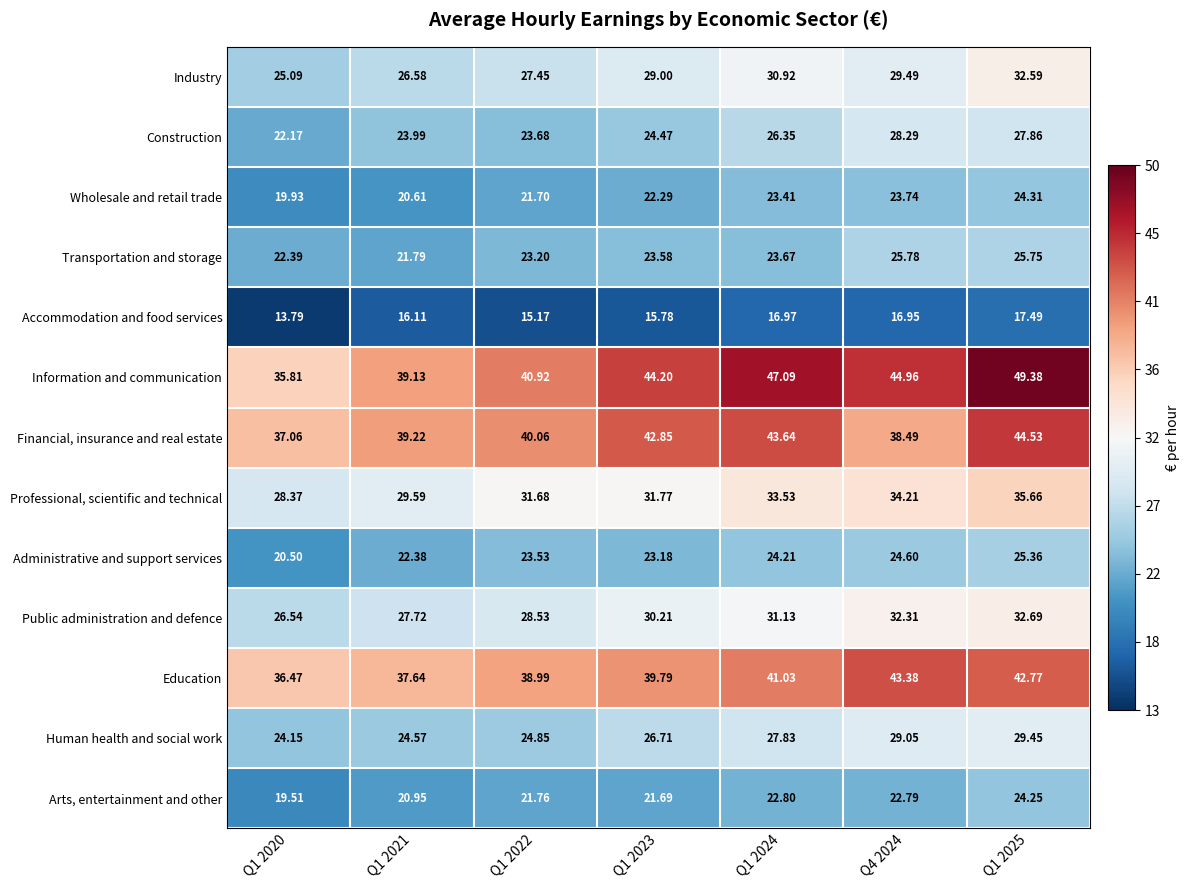

What is the minimum value shown in the chart?

13.8